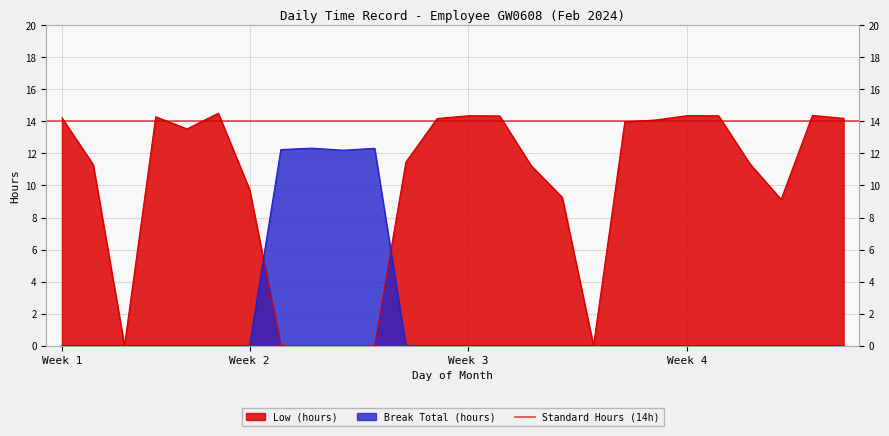

Where does the Low (hours) series first go above 13?

Week 1